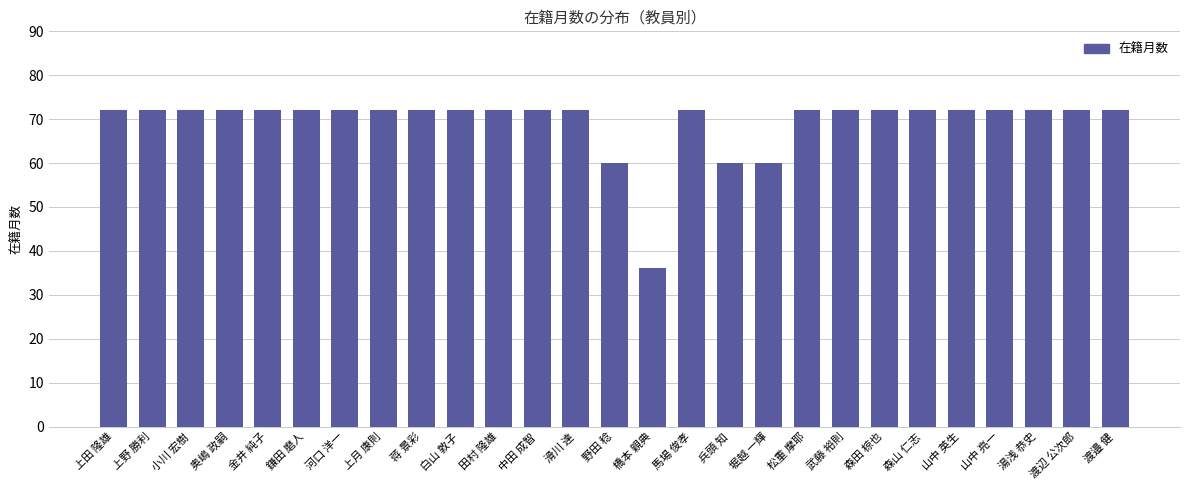

What is the sum of the values at 蒋 景彩 and 武藤 裕則?

144